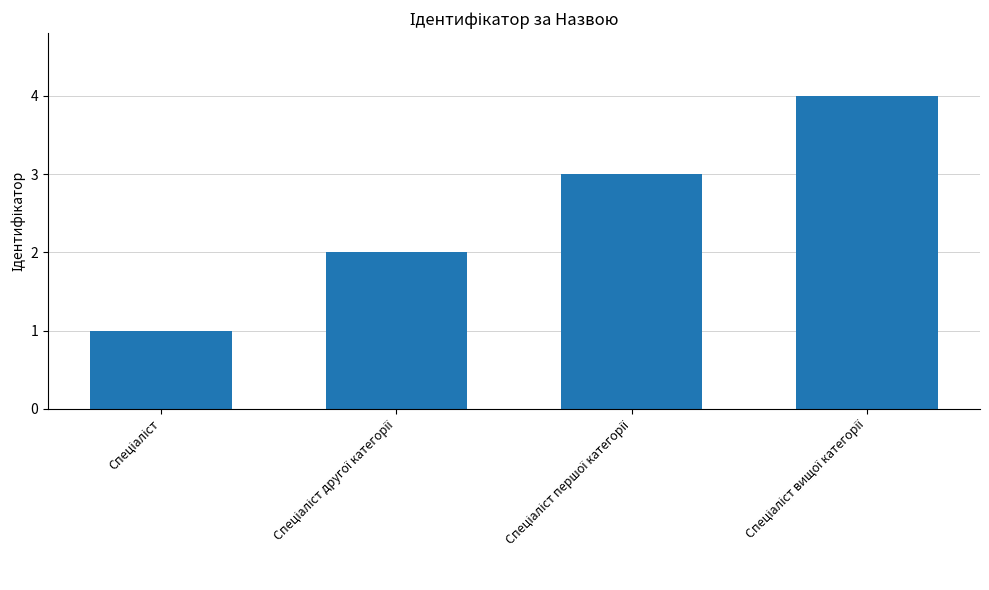

What is the value of the 4th bar from the left?

4